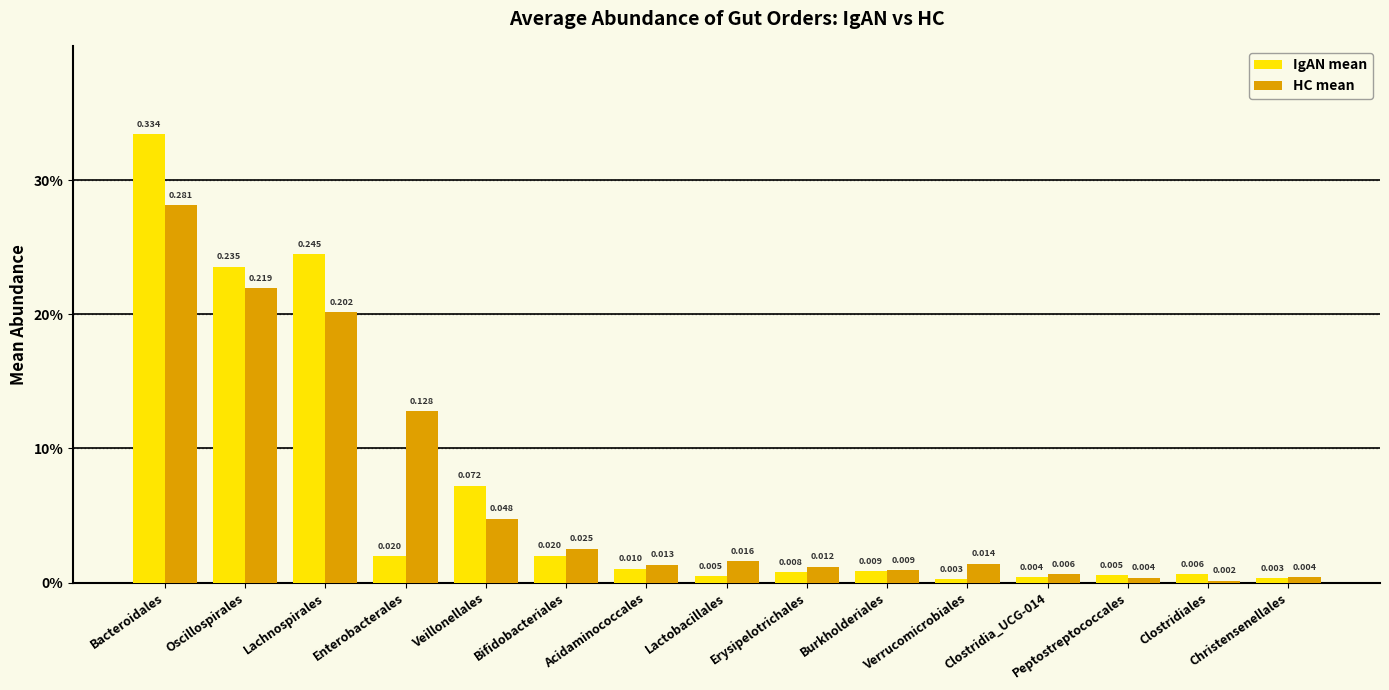

Reading left to right, what are all the values shown in this chart?

IgAN mean: Bacteroidales=0.3	Oscillospirales=0.2	Lachnospirales=0.2	Enterobacterales=0.0	Veillonellales=0.1	Bifidobacteriales=0.0	Acidaminococcales=0.0	Lactobacillales=0.0	Erysipelotrichales=0.0	Burkholderiales=0.0	Verrucomicrobiales=0.0	Clostridia_UCG-014=0.0	Peptostreptococcales=0.0	Clostridiales=0.0	Christensenellales=0.0
HC mean: Bacteroidales=0.3	Oscillospirales=0.2	Lachnospirales=0.2	Enterobacterales=0.1	Veillonellales=0.0	Bifidobacteriales=0.0	Acidaminococcales=0.0	Lactobacillales=0.0	Erysipelotrichales=0.0	Burkholderiales=0.0	Verrucomicrobiales=0.0	Clostridia_UCG-014=0.0	Peptostreptococcales=0.0	Clostridiales=0.0	Christensenellales=0.0